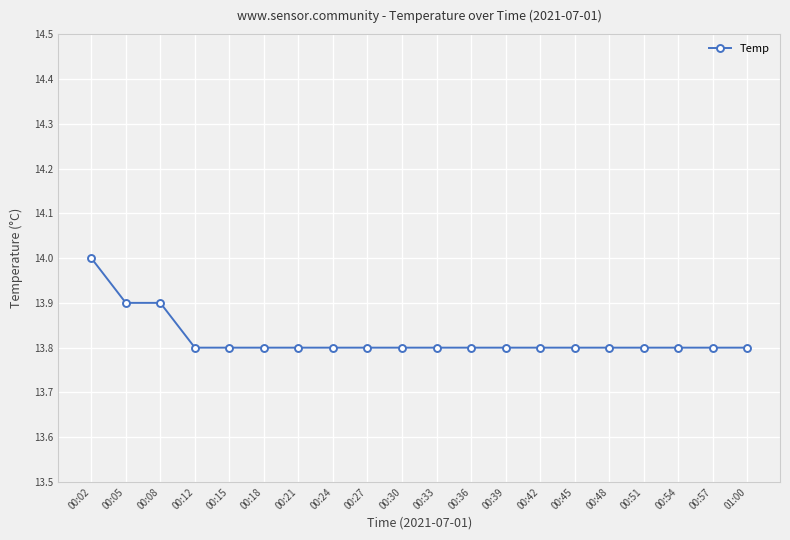

What position from the left is 00:18?

6